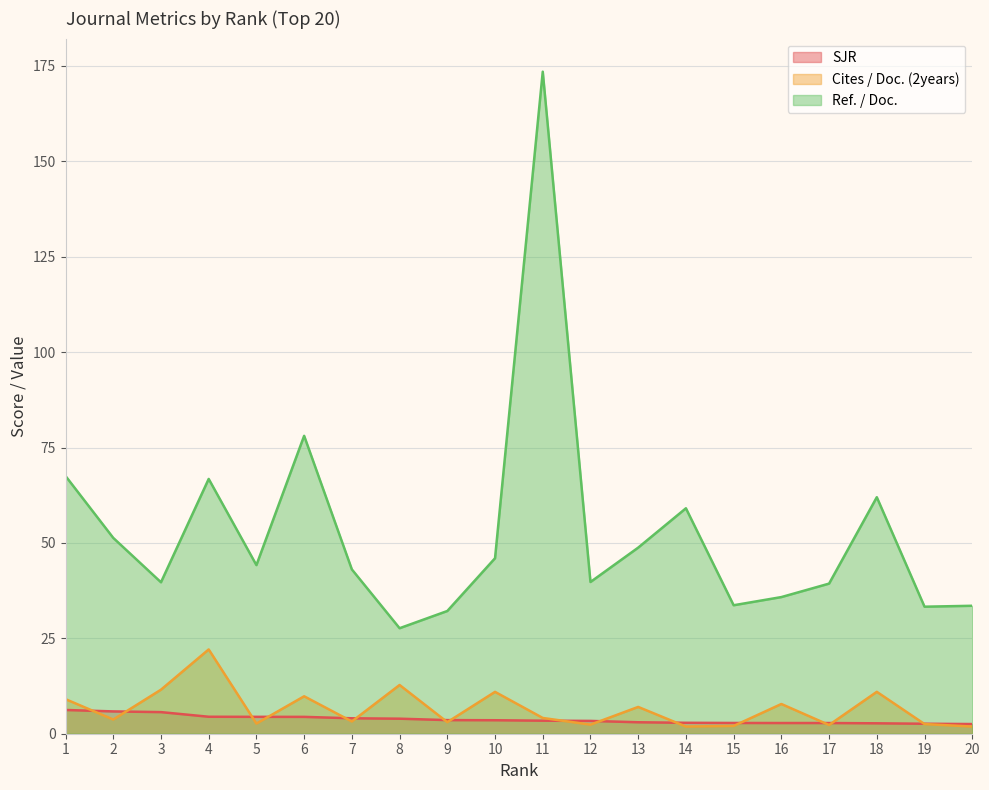

What is the average value of the Ref. / Doc. series?

52.8